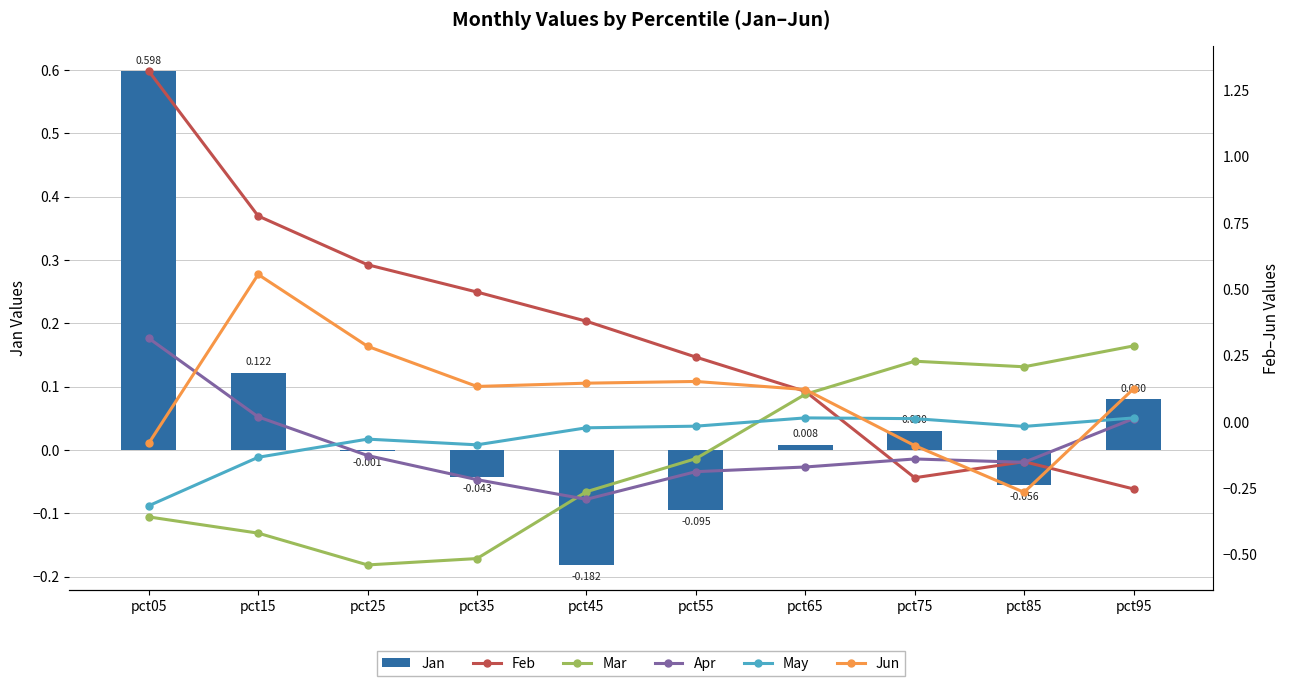

What is the total value across all series at pct85?

-0.4